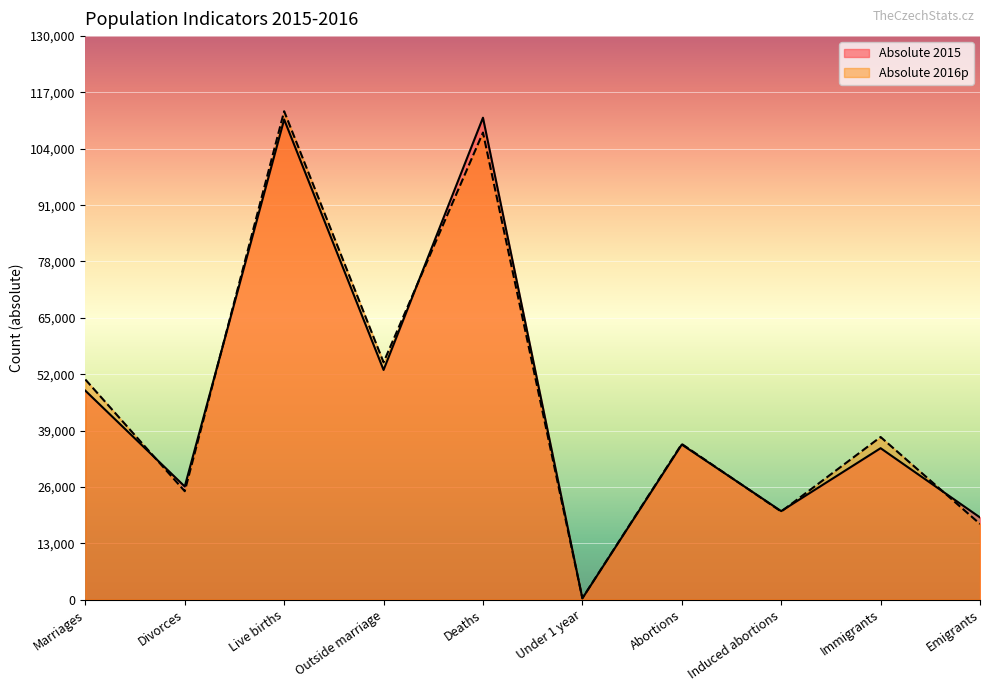

Count the number of categories in the chart.

10